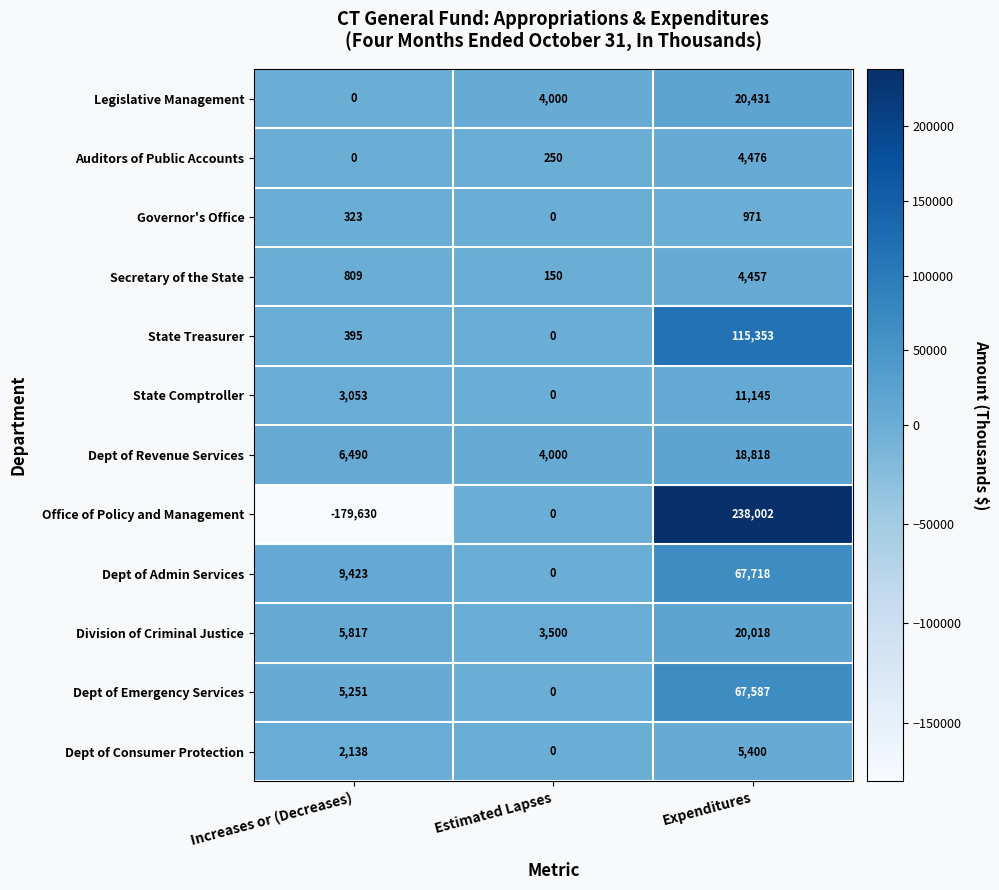

Which series changed the most between Increases or (Decreases) and Estimated Lapses?

Office of Policy and Management